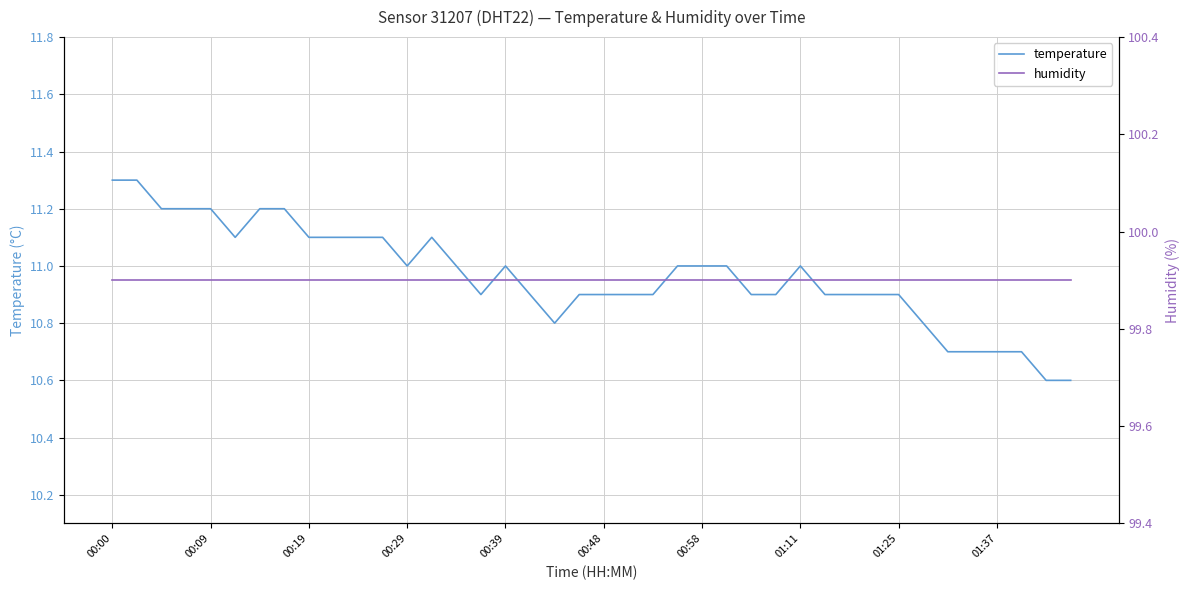

True or false: humidity and temperature cross at least once.

False